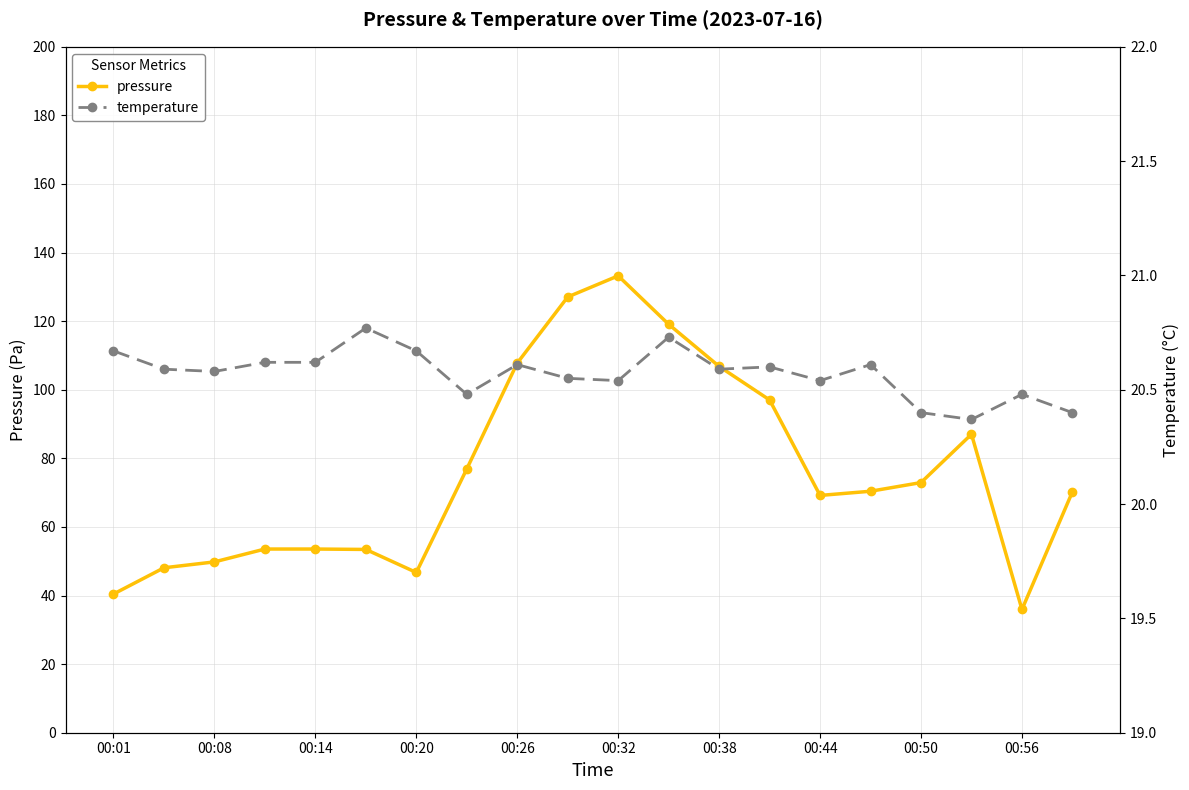

Which category has the lowest value in the pressure series?

00:56